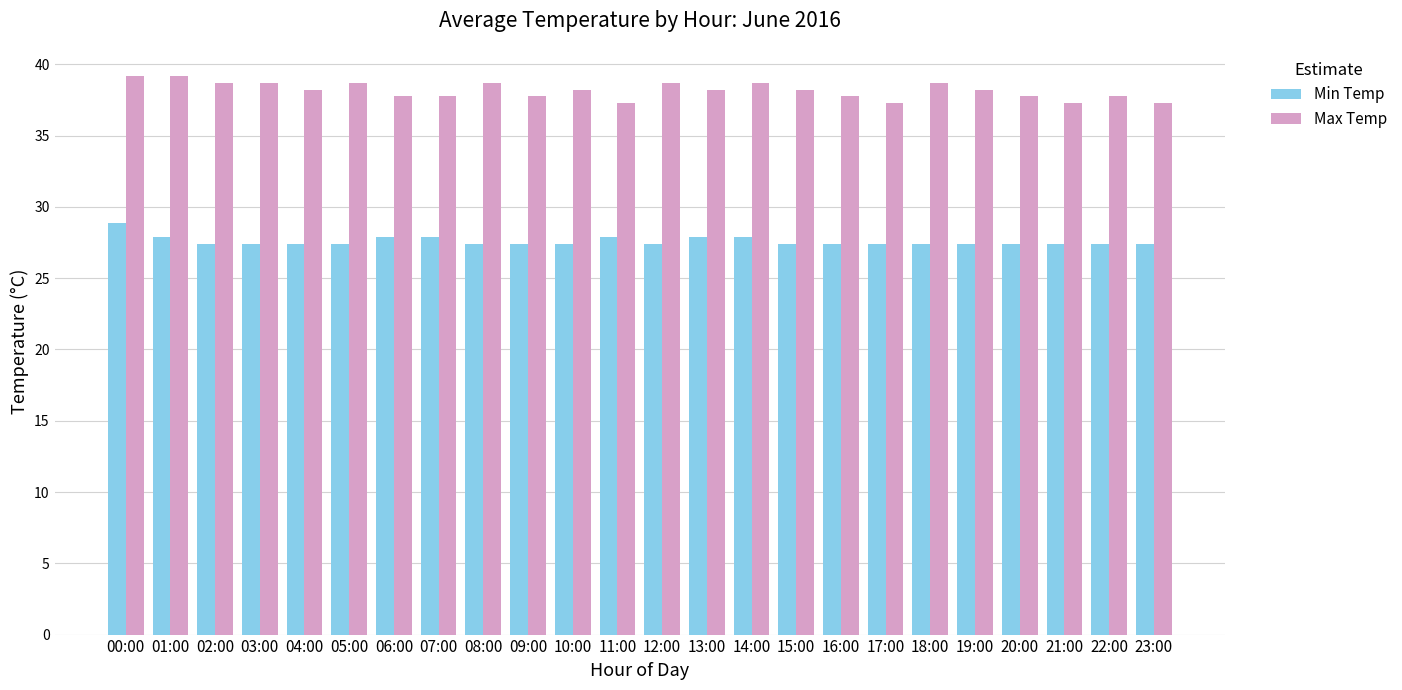

At how many categories does at least one series exceed 38?

14